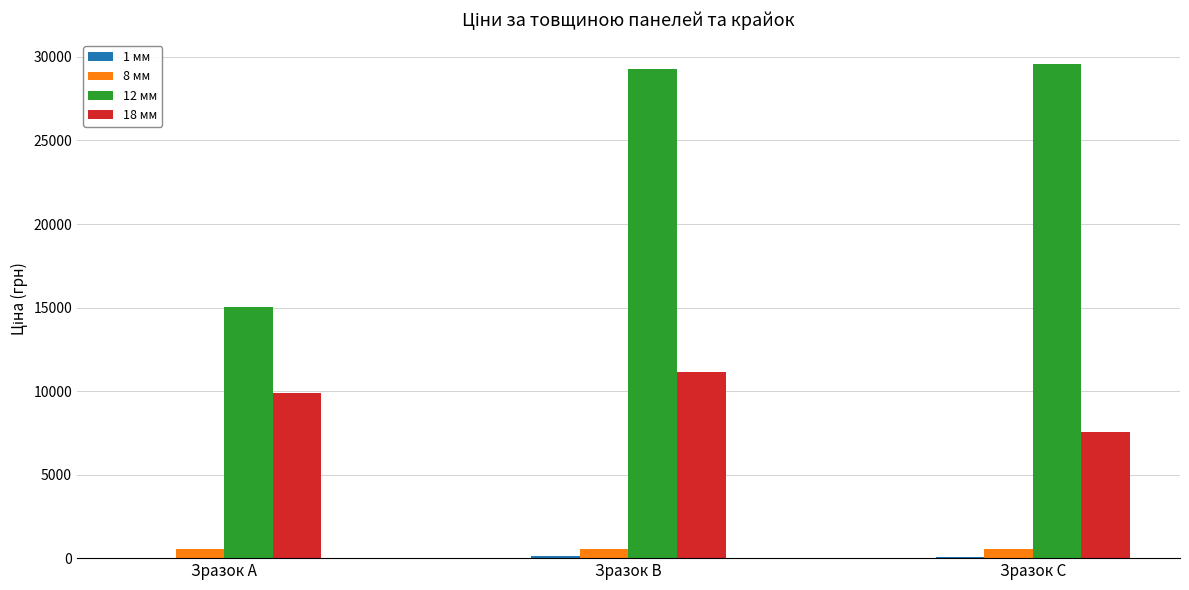

The value of 18 мм at Зразок C is 7545.9. True or false?

True